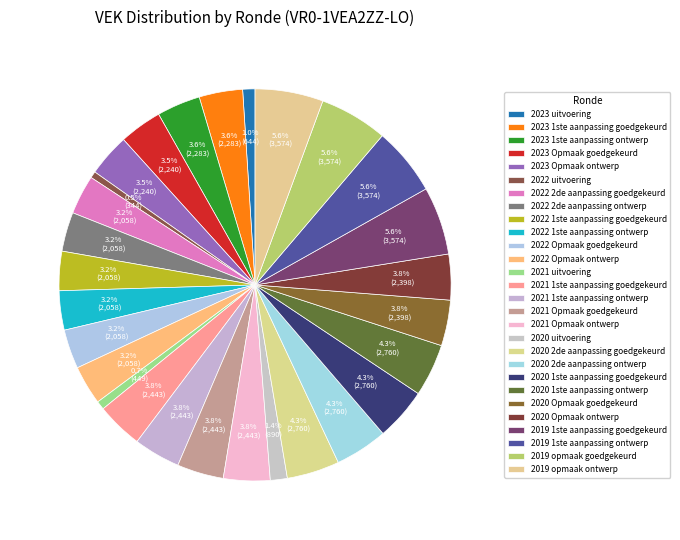

How many slices are in this pie chart?

28